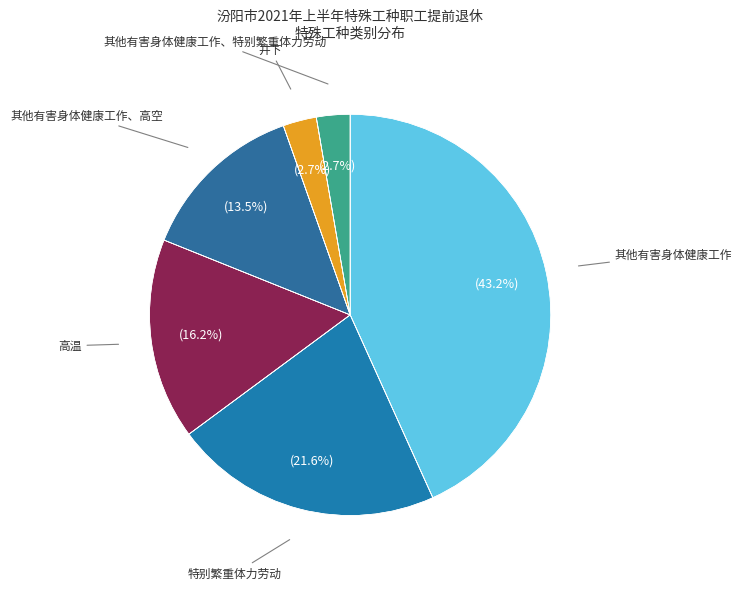

What is the ratio of the value at 其他有害身体健康工作、特别繁重体力劳动 to the value at 特别繁重体力劳动?

0.1